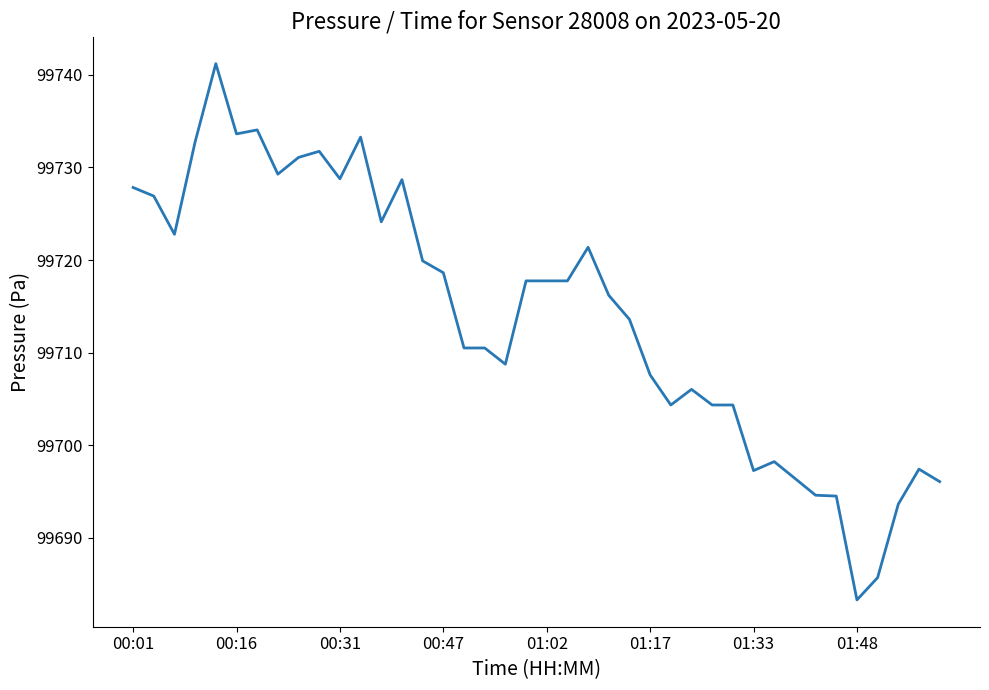

What is the smallest value displayed?

99683.3